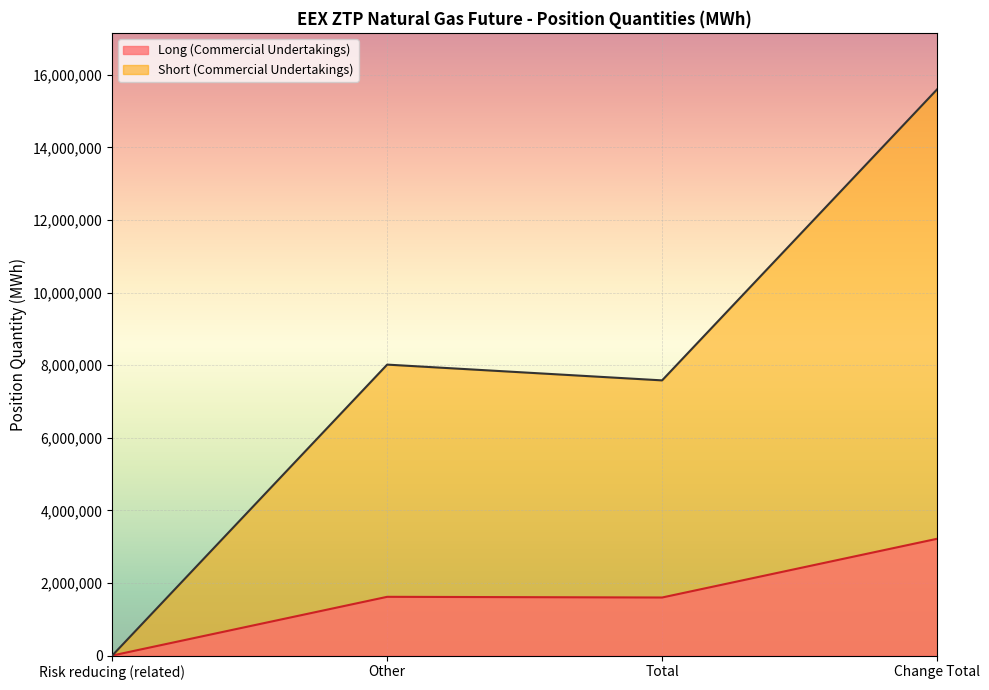

The value of Long (Commercial Undertakings) at Other is 1617440. True or false?

True